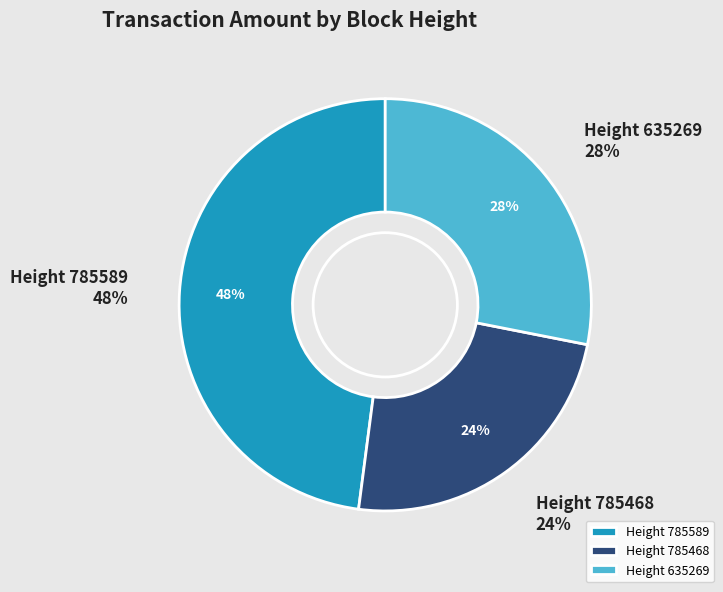

The 785468 slice represents 24% of the pie. True or false?

True